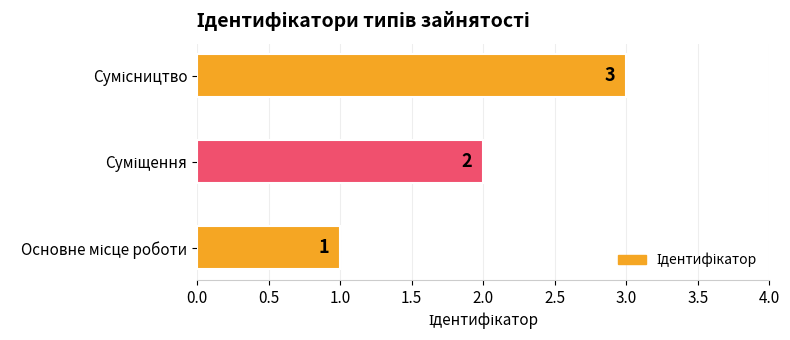

Count the values in the range 1 to 3.

3